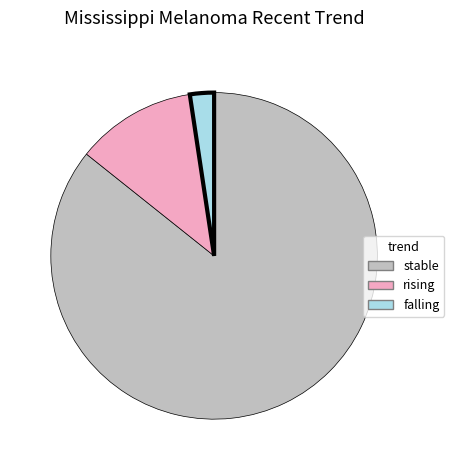

Between stable and falling, which is larger?

stable